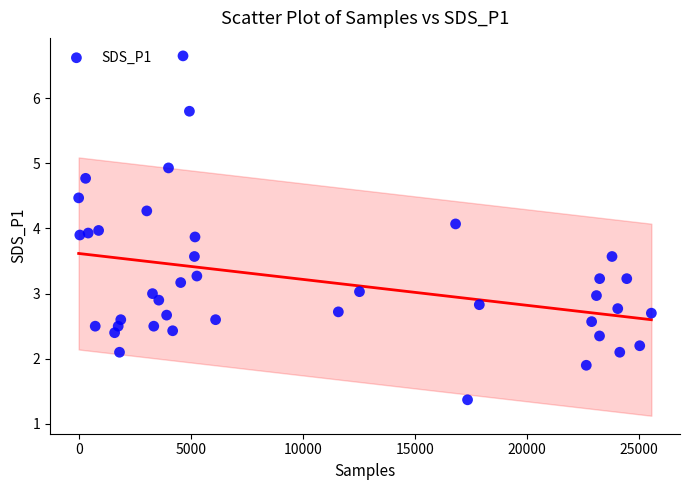

What is the range of Y values (max minus min)?

5.3